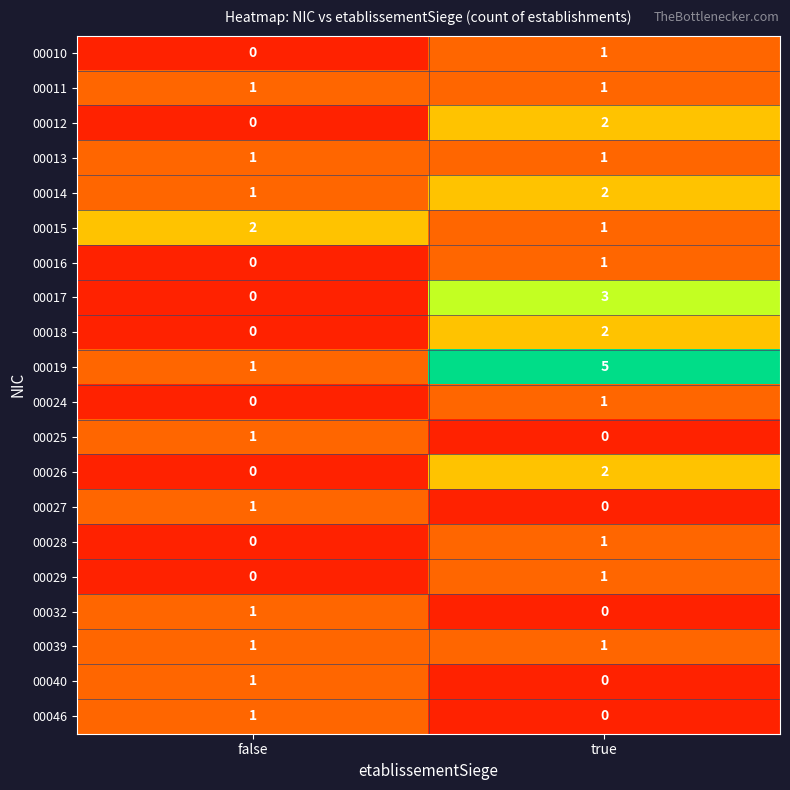

What is the total value across all series at true?

25